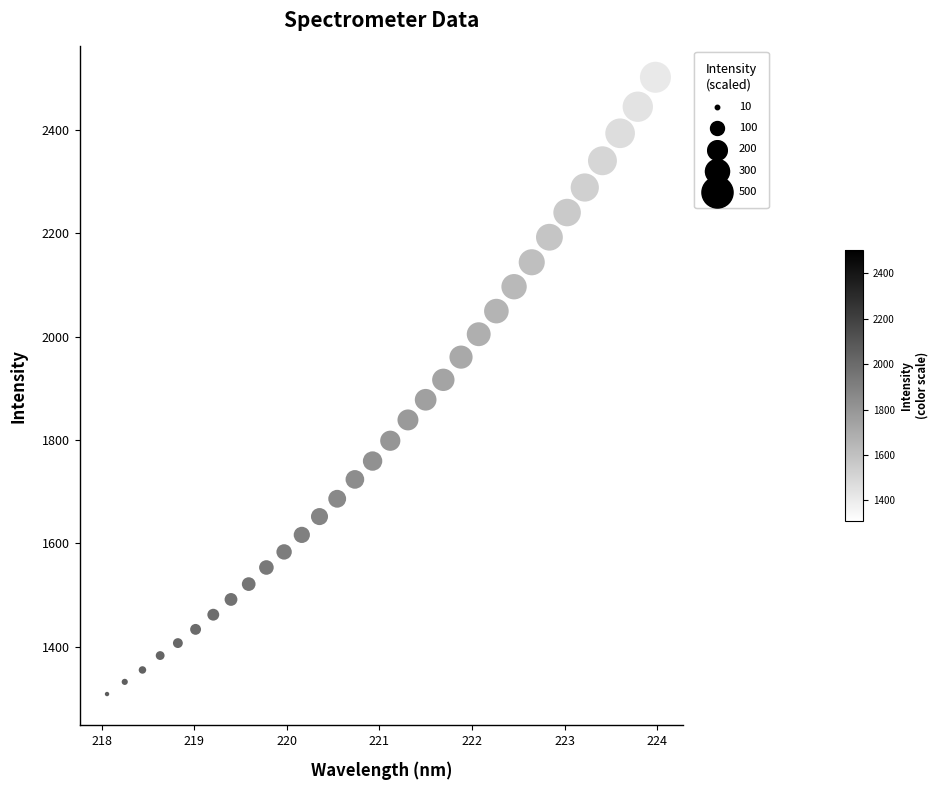

What is the range of Y values (max minus min)?

1194.3